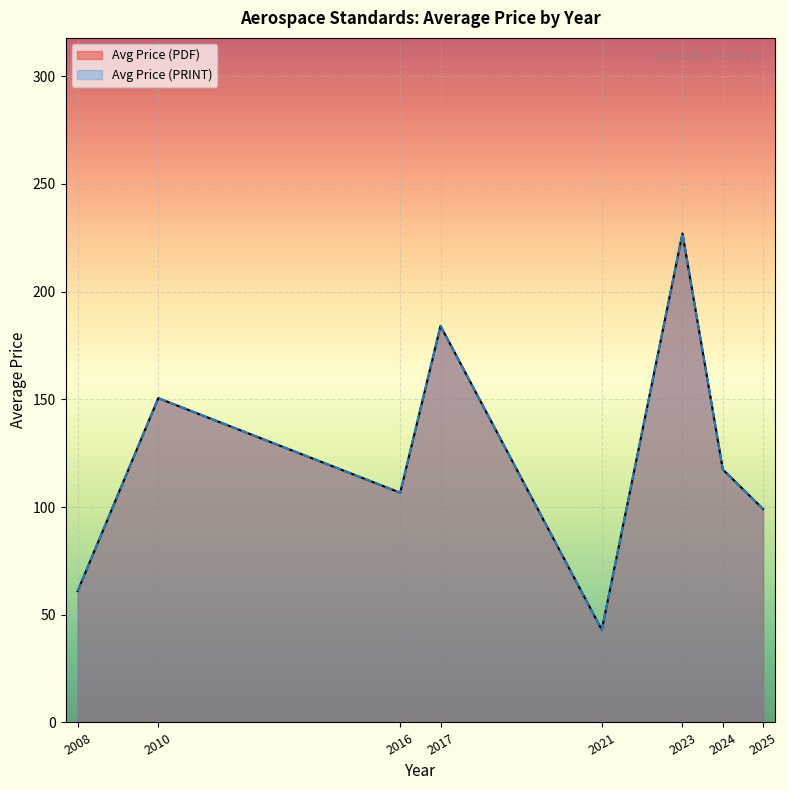

The Avg Price (PDF) series shows 228.9 at 2023. True or false?

False